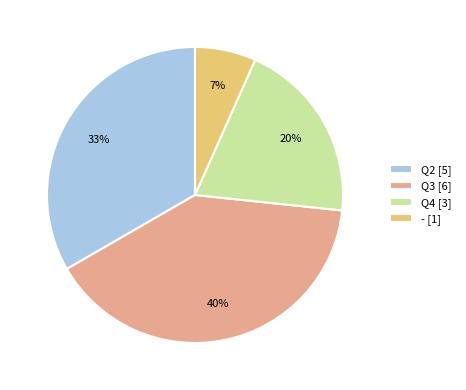

What is the ratio of the value at Q3 [6] to the value at Q2 [5]?

1.2